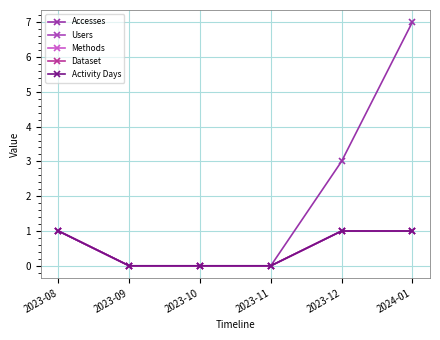

Does the chart have visible grid lines?

Yes